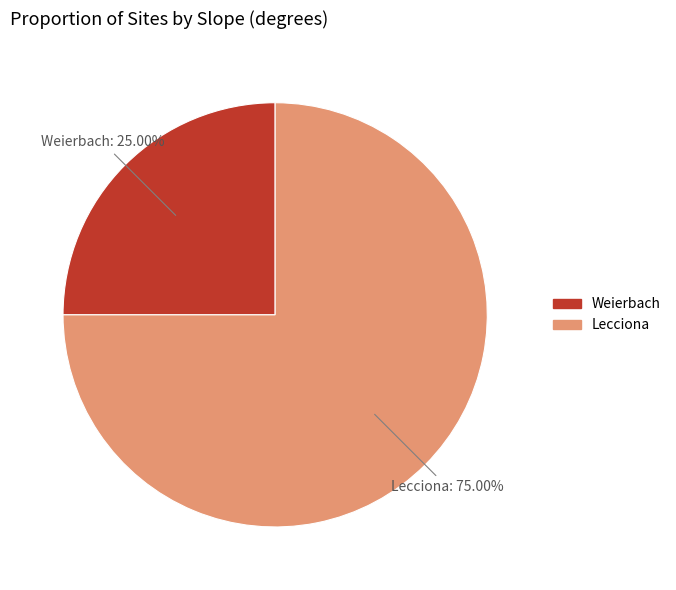

Count the number of slices in the pie.

2